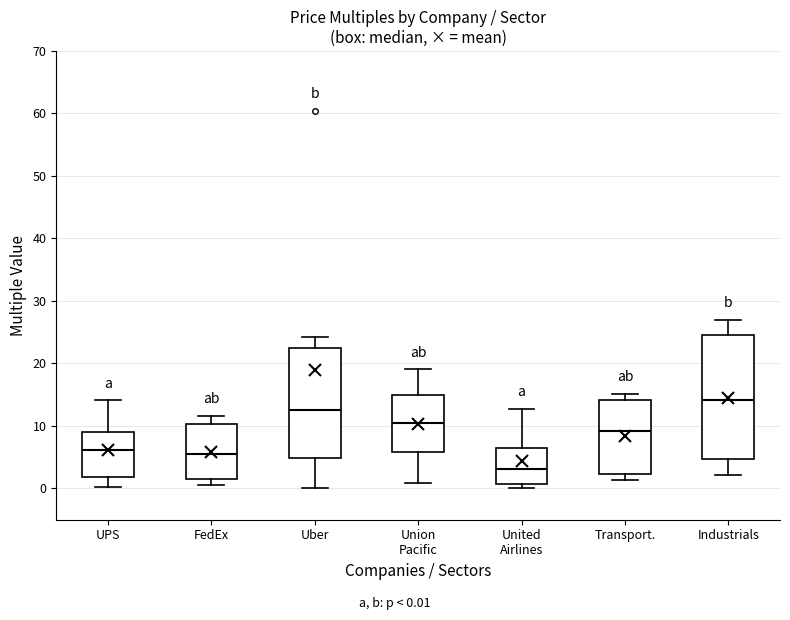

Where does the upper whisker of the box for Uber end on the y-axis? The values are not printed on the chart, so give them approximately, as read against the axis.

24